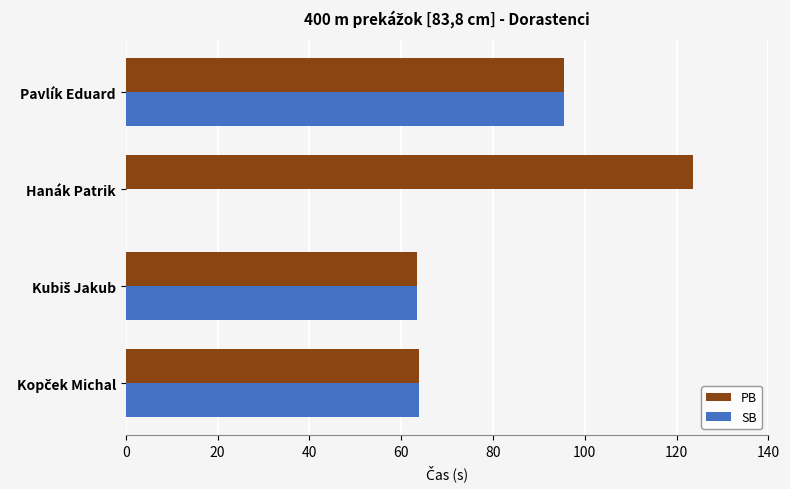

What is the sum of all SB values?

222.7